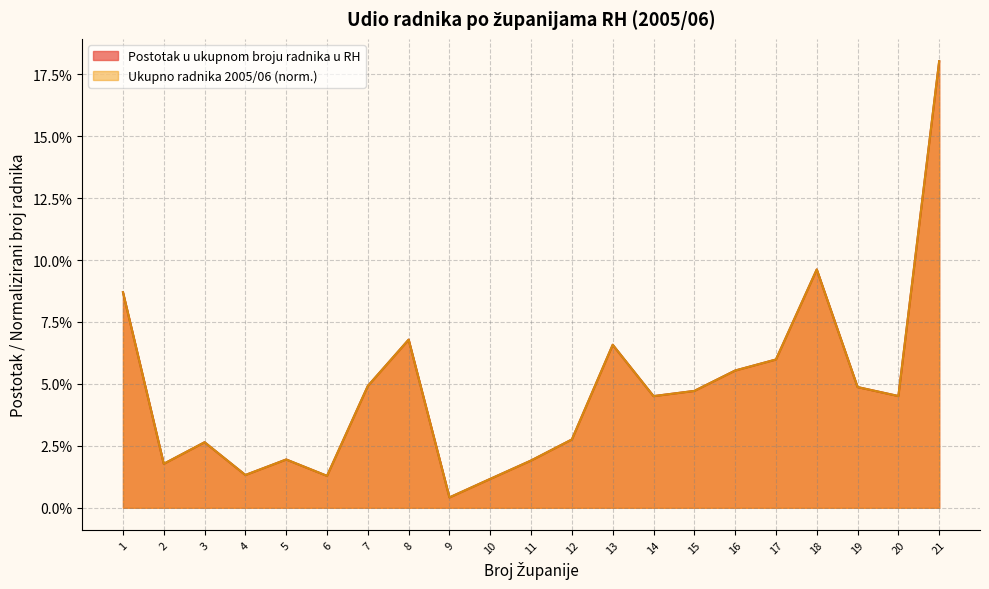

How many lines are shown in the chart?

2